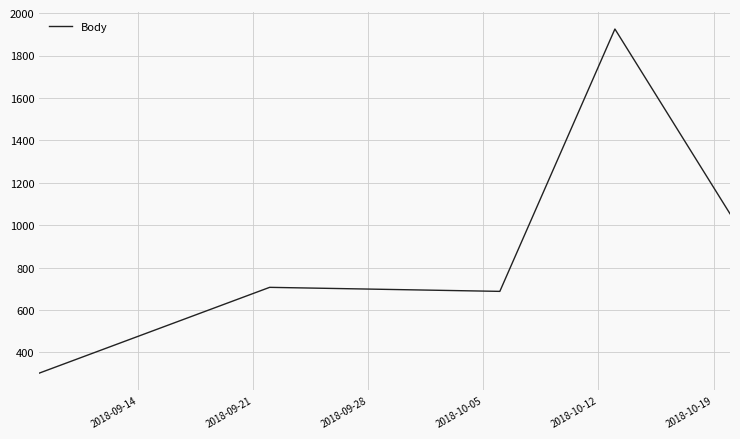

True or false: the data has more than 0 interior local peaks.

True